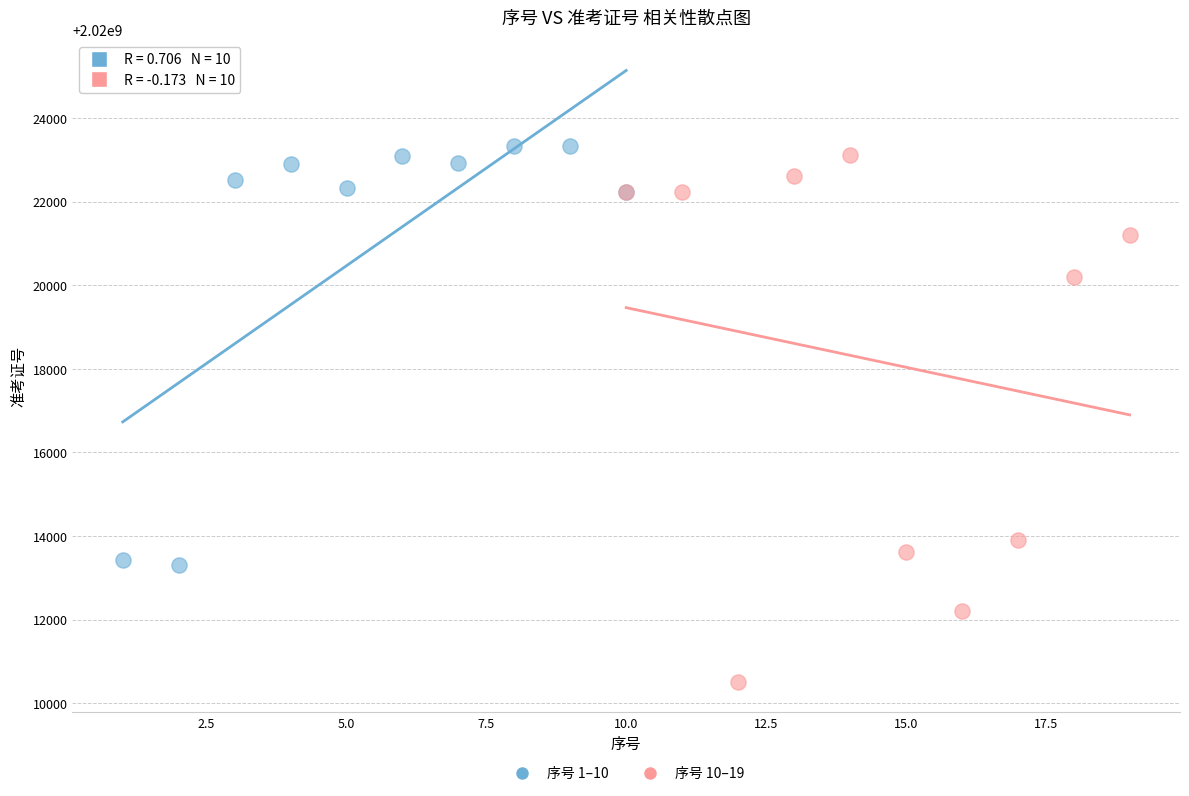

Which series has the largest Y range (max minus min)?

序号 10–19